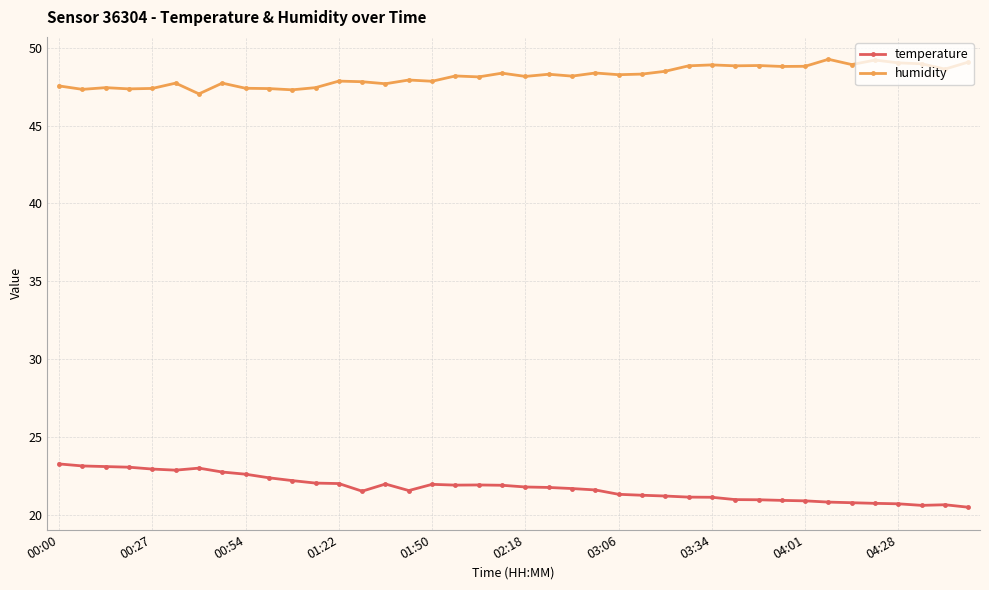

True or false: temperature has more than 2 interior local peaks.

True